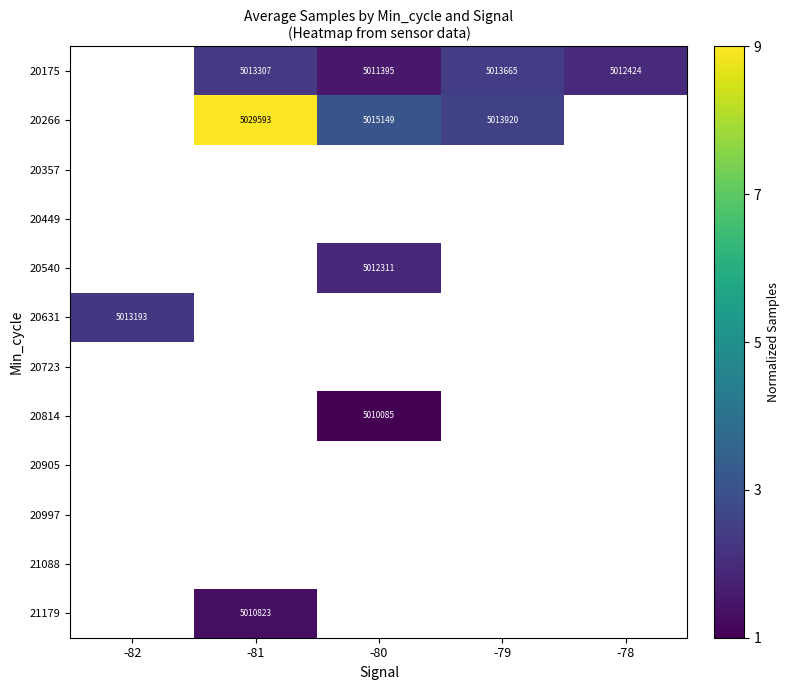

What is the difference between the highest and lowest values at -79?

0.1